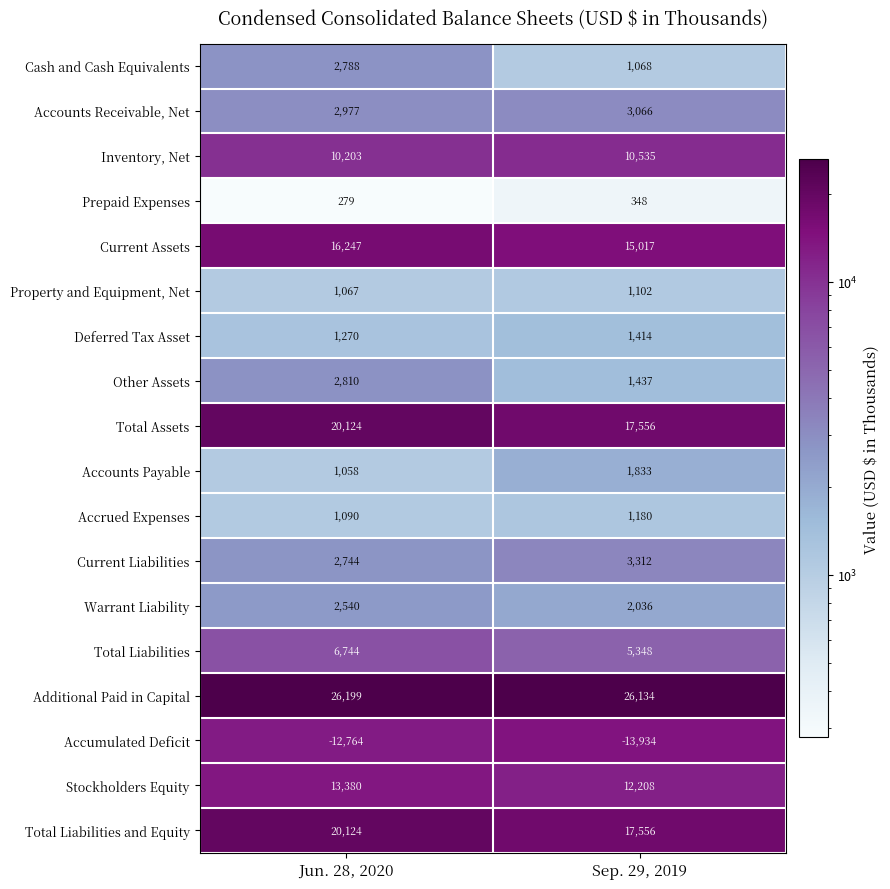

At which label is Property and Equipment, Net closest to 1084?

Jun. 28, 2020